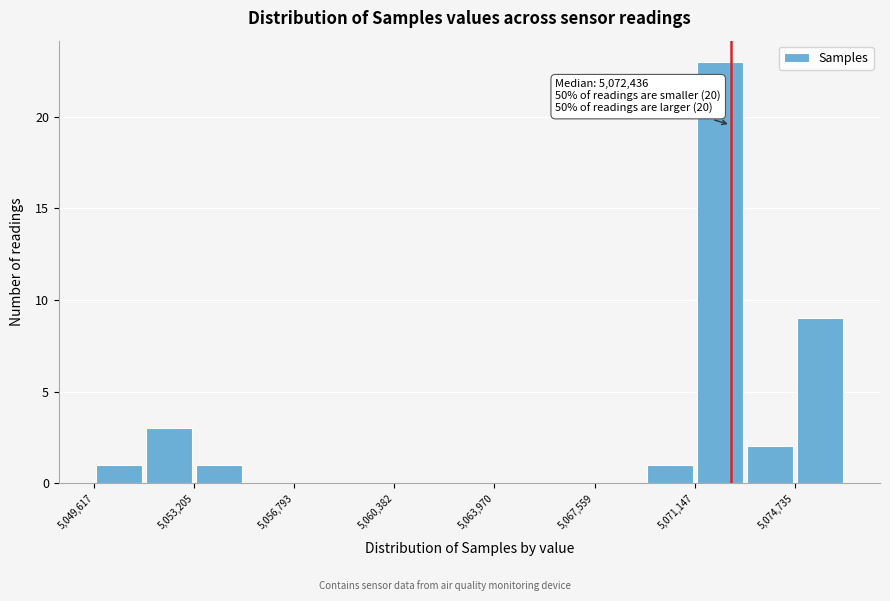

Read against the x-axis, roughly where is the centre of the tallest bar?

5072000